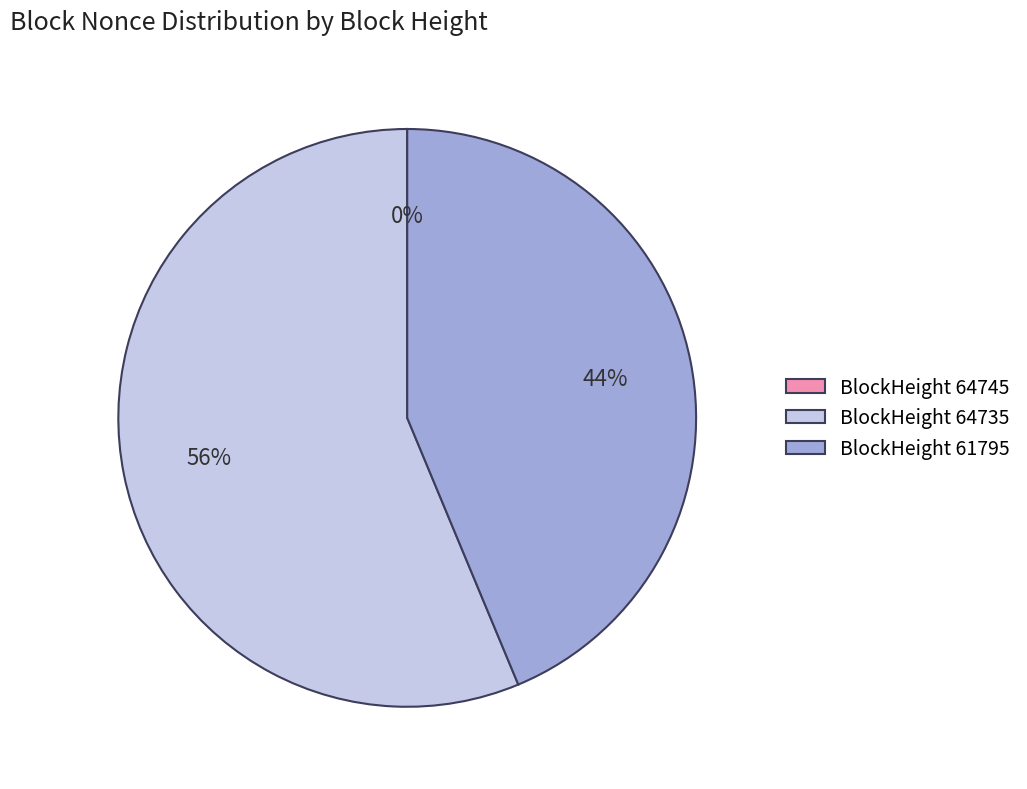

What is the largest slice in the pie chart?

BlockHeight 64735